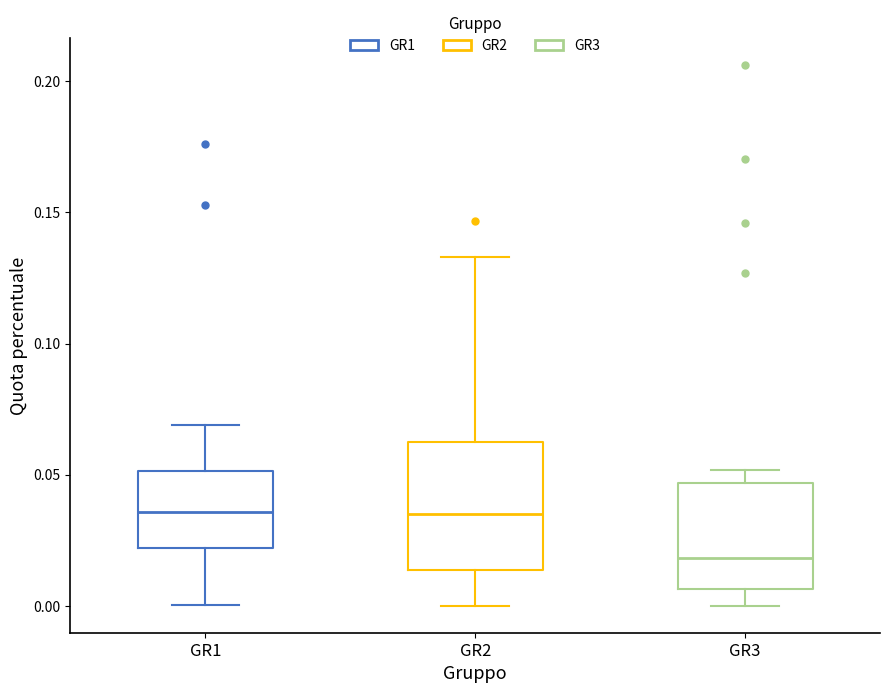

Reading left to right, transcribe this box plot: for each box, give where its median line is, the range the box spans, and where its two whiskers end, as read against the y-axis. The values are not printed on the chart, so give them approximately, as read against the axis.

GR1: median 0.035, box 0.020 to 0.050, whiskers 0.000 to 0.070
GR2: median 0.035, box 0.015 to 0.065, whiskers 0.000 to 0.135
GR3: median 0.020, box 0.005 to 0.045, whiskers 0.000 to 0.050